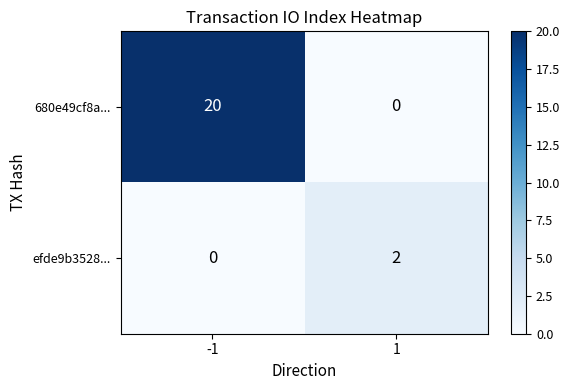

Count the number of data series in this chart.

2